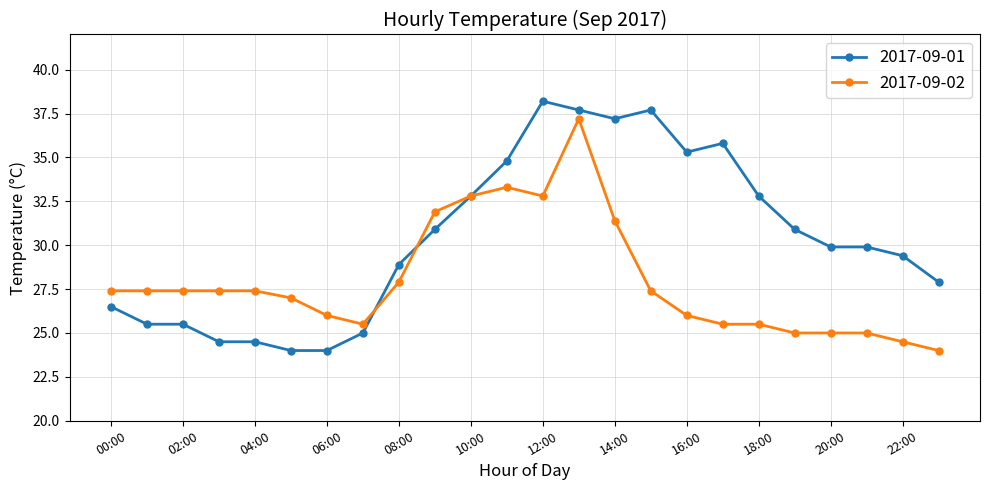

At how many categories does at least one series exceed 28?

15